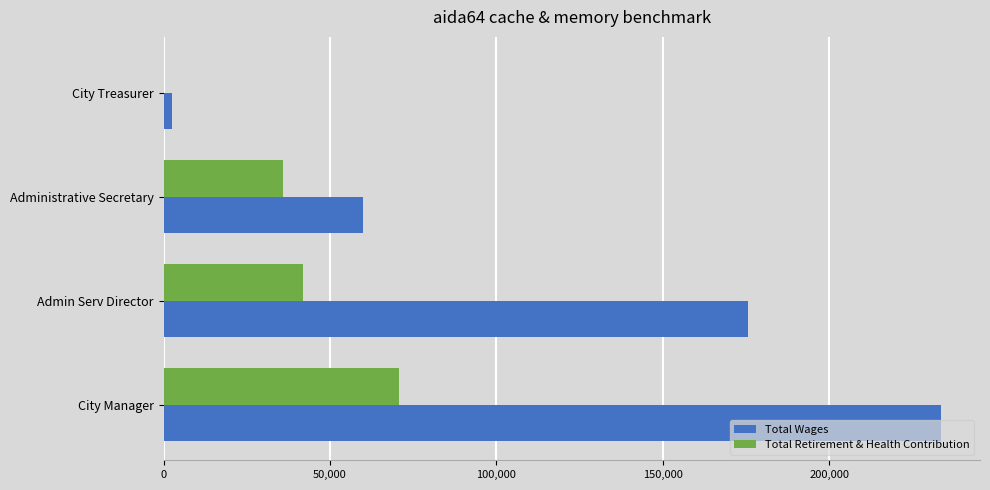

How many Total Wages values are between 59877 and 233627?

3